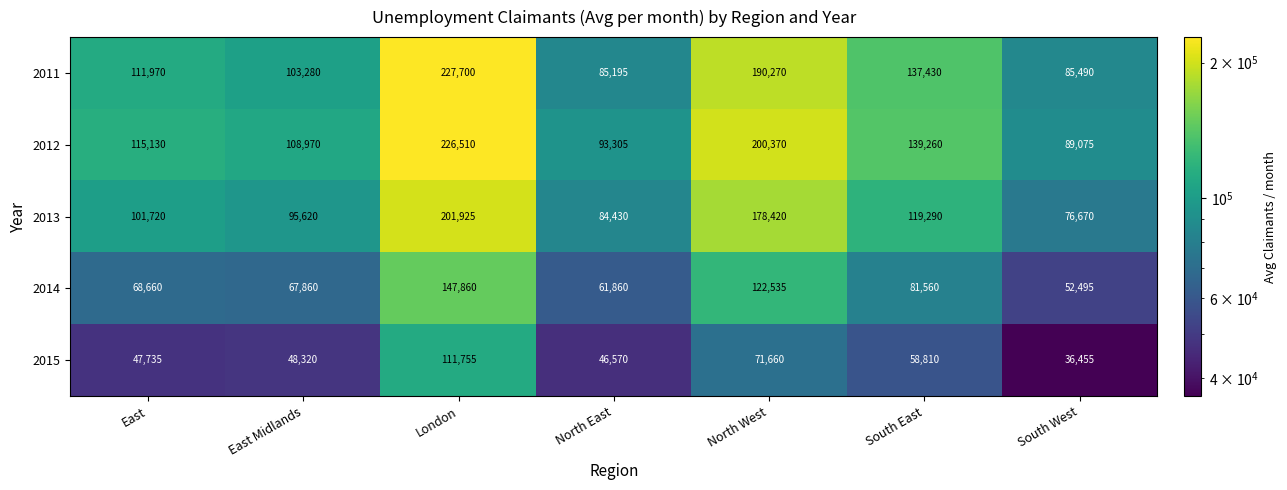

What is the difference between the maximum and second lowest values in the 2013 series?

117495